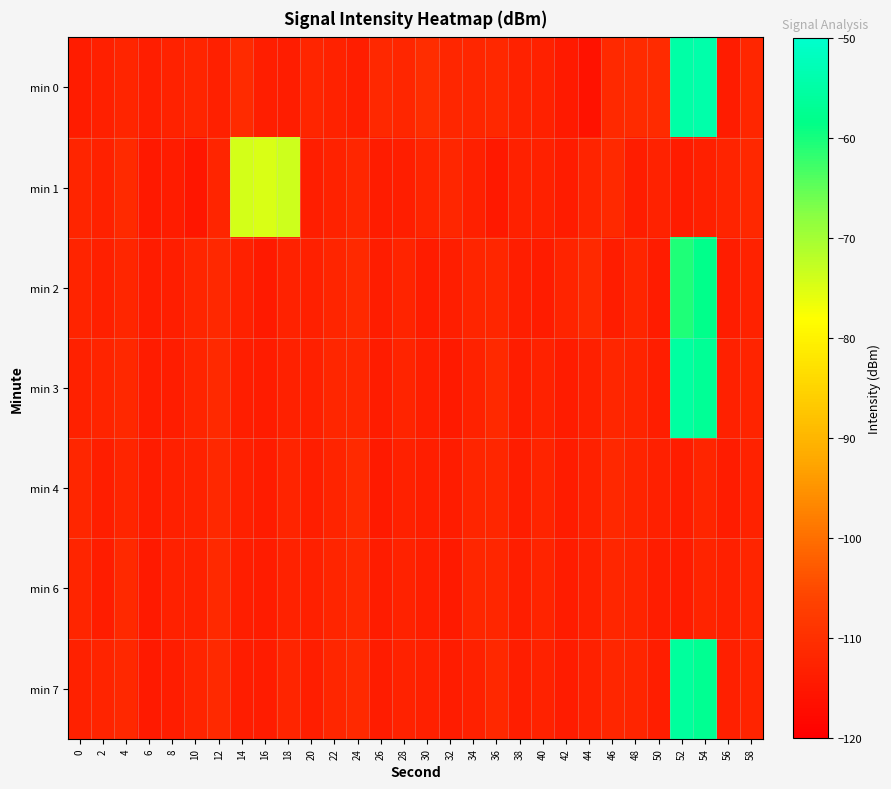

Reading right to left, extract all data points from this chart.

min 0: 58=-112.0	56=-114.1	54=-54.2	52=-54.7	50=-111.0	48=-110.8	46=-111.4	44=-116.2	42=-114.4	40=-112.9	38=-112.8	36=-111.6	34=-112.0	32=-112.1	30=-110.6	28=-112.0	26=-111.5	24=-113.6	22=-112.7	20=-112.3	18=-113.9	16=-113.4	14=-110.9	12=-113.2	10=-112.3	8=-112.8	6=-113.5	4=-112.1	2=-113.4	0=-114.1
min 1: 58=-111.7	56=-112.6	54=-113.4	52=-114.1	50=-112.7	48=-113.8	46=-111.3	44=-112.5	42=-114.0	40=-113.1	38=-112.9	36=-114.6	34=-113.3	32=-111.8	30=-112.4	28=-113.7	26=-114.2	24=-111.9	22=-112.8	20=-113.5	18=-73.6	16=-74.6	14=-74.3	12=-112.1	10=-115.1	8=-114.0	6=-114.5	4=-111.1	2=-113.1	0=-112.1
min 2: 58=-112.7	56=-113.9	54=-58.2	52=-60.5	50=-114.1	48=-112.3	46=-113.8	44=-111.4	42=-112.6	40=-114.2	38=-113.5	36=-111.9	34=-112.2	32=-113.7	30=-114.0	28=-112.4	26=-113.9	24=-111.5	22=-112.1	20=-113.4	18=-112.8	16=-114.3	14=-113.0	12=-111.7	10=-112.3	8=-113.6	6=-114.1	4=-111.8	2=-113.2	0=-112.5
min 3: 58=-112.5	56=-113.1	54=-56.7	52=-55.3	50=-113.6	48=-112.4	46=-111.9	44=-113.3	42=-114.0	40=-112.7	38=-113.9	36=-111.5	34=-112.8	32=-114.3	30=-113.5	28=-112.6	26=-114.1	24=-111.8	22=-112.0	20=-113.2	18=-112.9	16=-114.0	14=-113.7	12=-111.3	10=-112.5	8=-113.8	6=-114.2	4=-111.6	2=-112.4	0=-113.0
min 4: 58=-112.7	56=-114.1	54=-112.3	52=-113.8	50=-113.4	48=-112.6	46=-111.7	44=-113.0	42=-114.2	40=-112.5	38=-113.8	36=-111.8	34=-112.1	32=-114.0	30=-113.6	28=-112.9	26=-114.3	24=-111.2	22=-112.4	20=-113.7	18=-112.6	16=-114.1	14=-113.2	12=-111.6	10=-112.8	8=-113.4	6=-114.0	4=-112.3	2=-113.5	0=-111.9
min 6: 58=-112.1	56=-113.4	54=-112.6	52=-114.0	50=-113.9	48=-112.5	46=-111.8	44=-113.2	42=-114.1	40=-112.4	38=-113.7	36=-111.9	34=-112.0	32=-114.3	30=-113.5	28=-112.8	26=-114.0	24=-111.6	22=-112.2	20=-113.3	18=-112.7	16=-114.2	14=-113.6	12=-111.4	10=-112.9	8=-113.1	6=-114.4	4=-111.5	2=-113.8	0=-112.3
min 7: 58=-112.4	56=-113.2	54=-57.2	52=-55.8	50=-113.7	48=-112.3	46=-111.9	44=-113.0	42=-114.1	40=-112.8	38=-113.6	36=-111.6	34=-112.9	32=-114.0	30=-113.4	28=-112.7	26=-114.2	24=-111.3	22=-112.0	20=-113.5	18=-112.3	16=-114.1	14=-113.8	12=-111.5	10=-112.4	8=-113.9	6=-114.3	4=-111.7	2=-112.6	0=-113.1